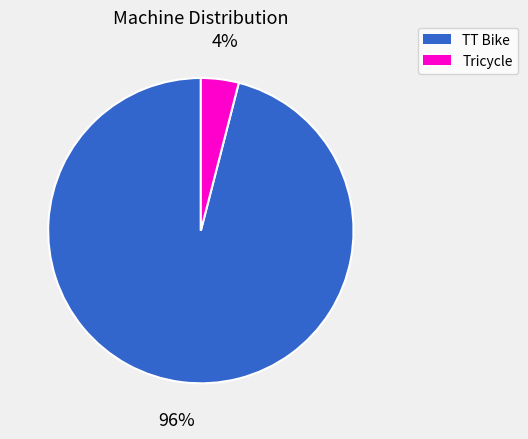

True or false: TT Bike accounts for 96% of the total.

True